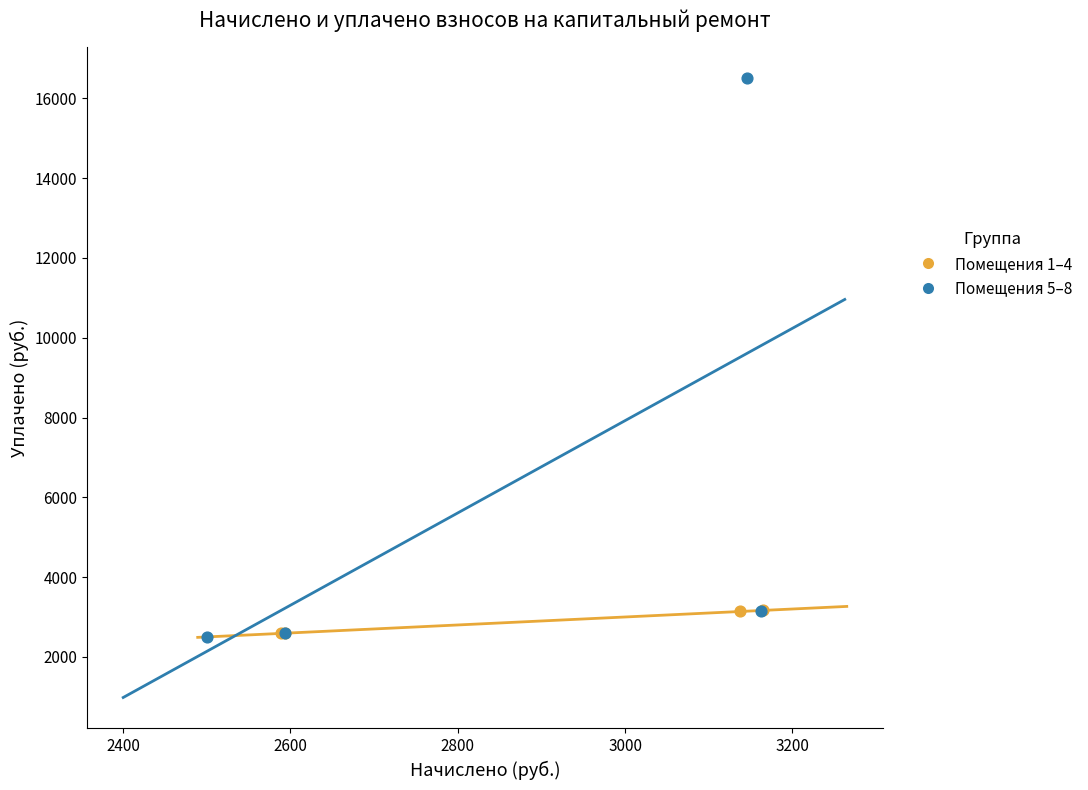

Which series contains the highest Y value?

Помещения 5–8